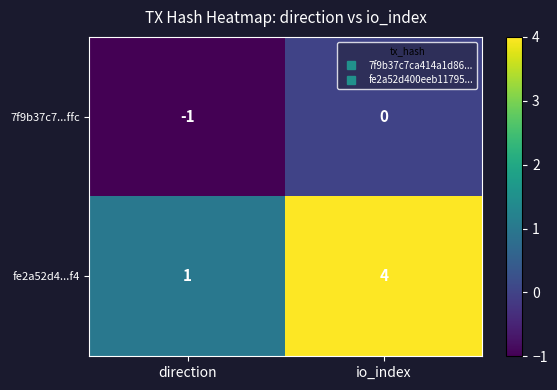

Where is fe2a52d4...f4 nearest to the value 2?

direction